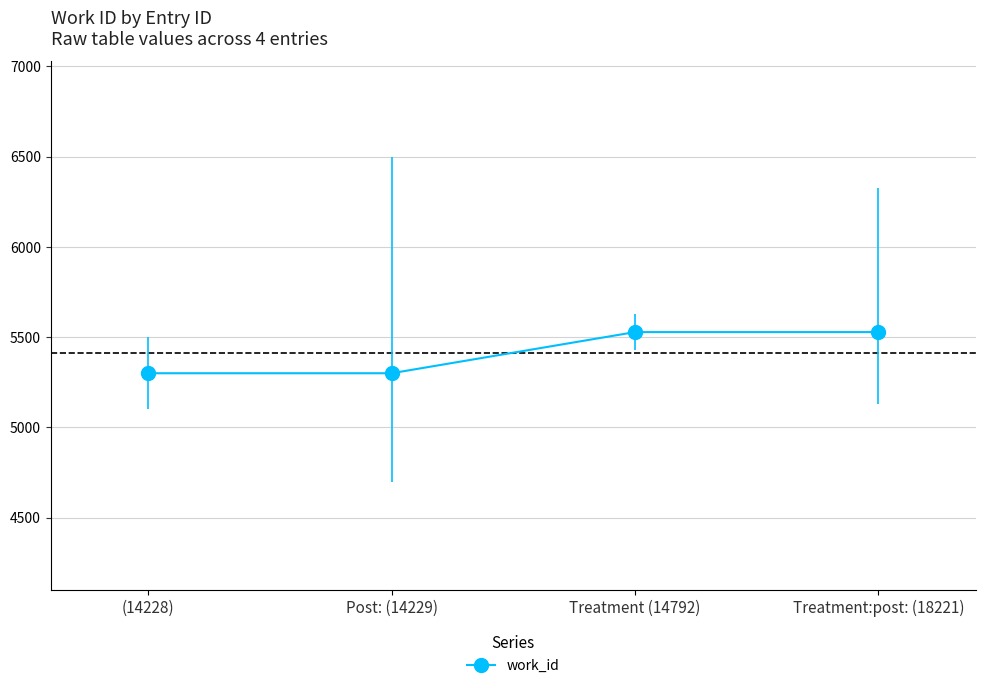

What is the value of the 3rd point from the left?

5528